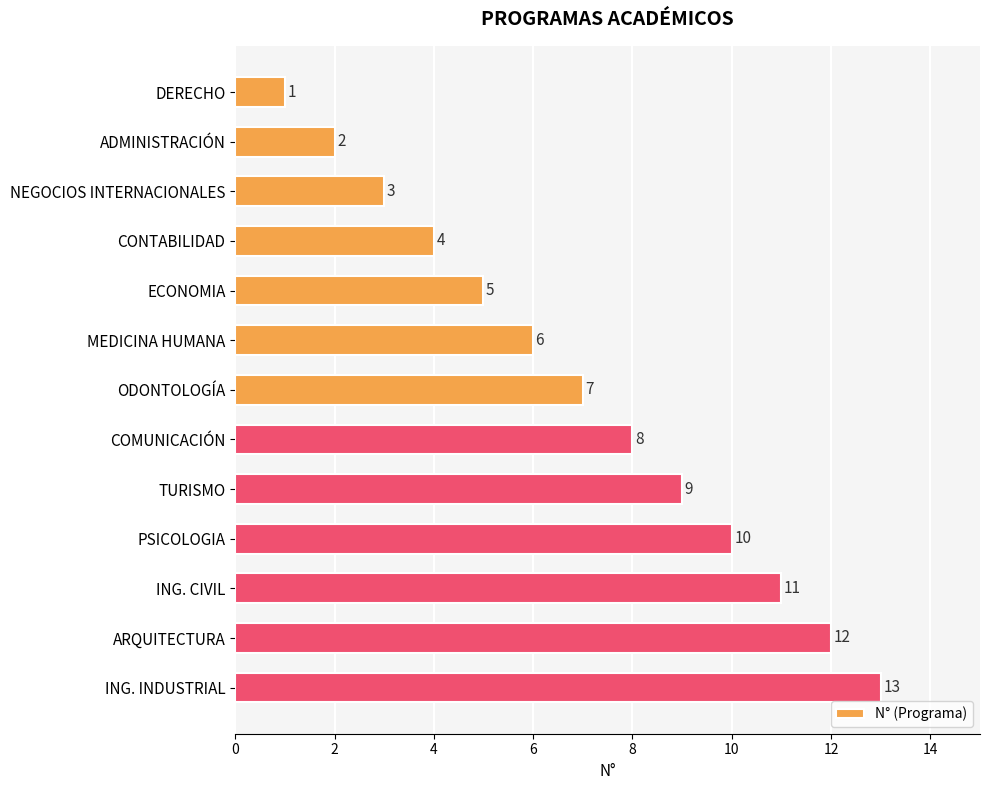

Which has a higher value, ING. CIVIL or MEDICINA HUMANA?

ING. CIVIL